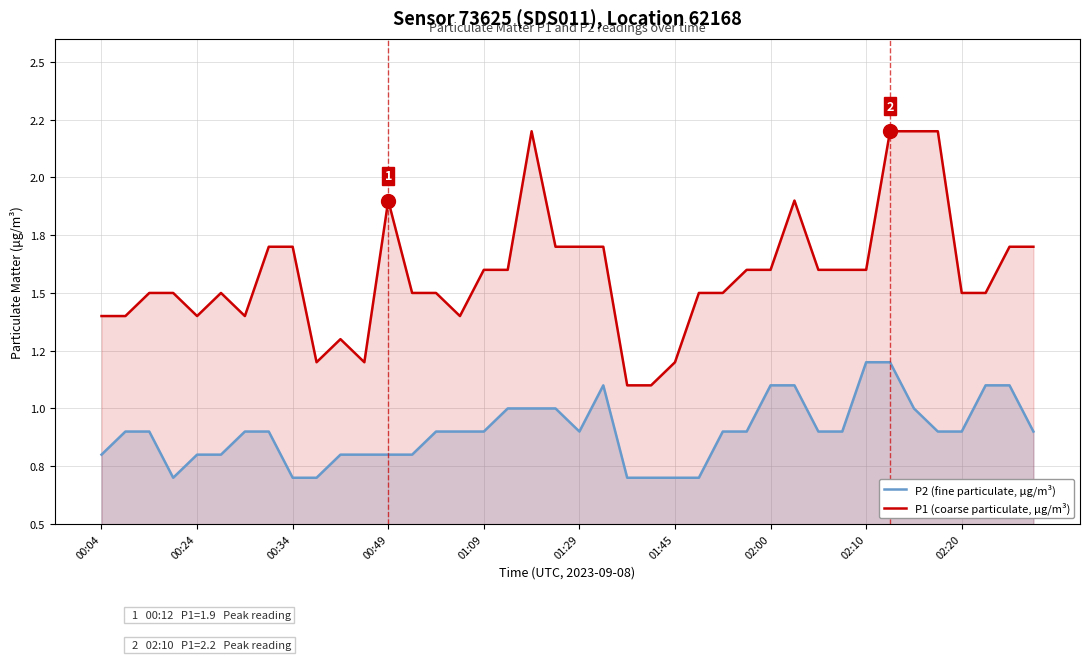

In P1 (coarse particulate, μg/m³), how many points are higher than both neighbors (excluding endpoints)?

5